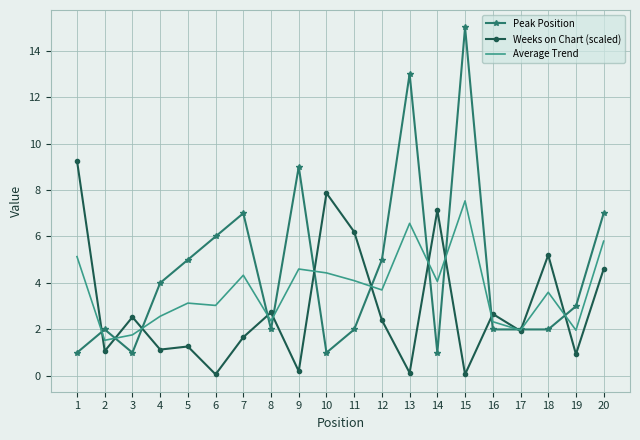

Rank the series by their maximum value, from highest to lowest.

Peak Position, Weeks on Chart (scaled), Average Trend